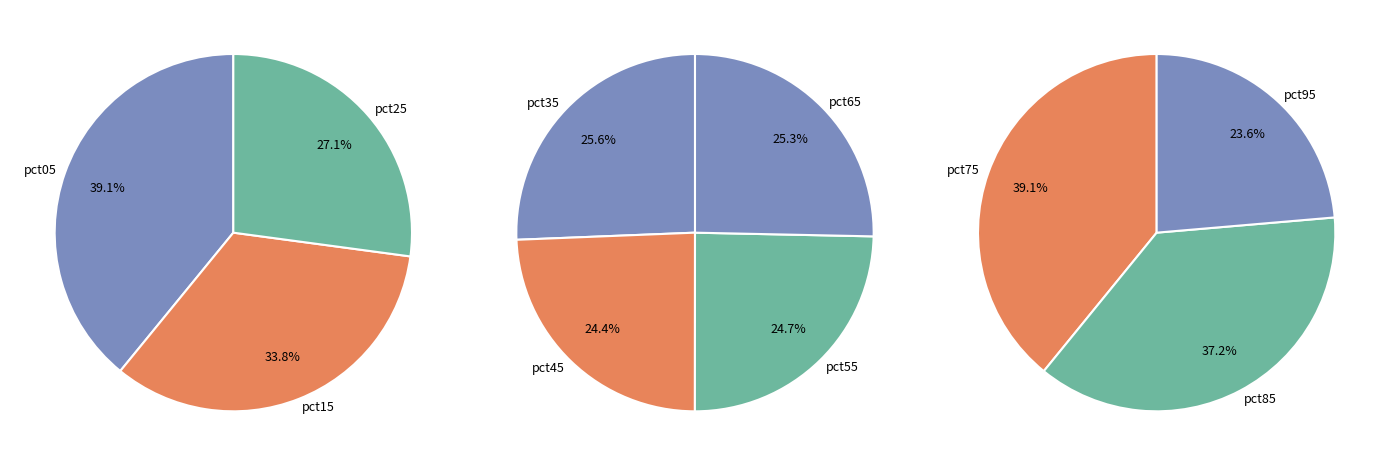

Is pct15 the majority of the pie?

No